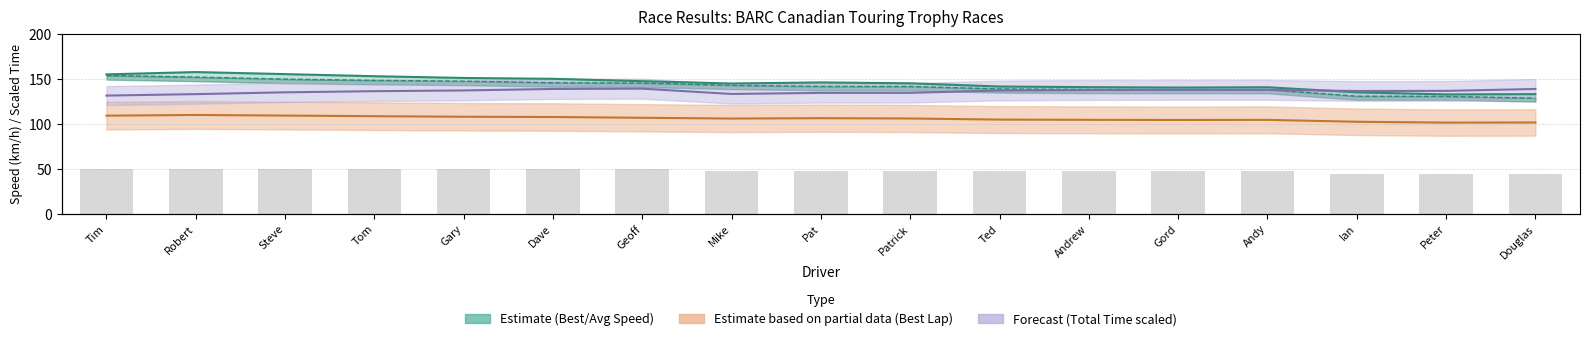

At how many categories does at least one series exceed 18?

17